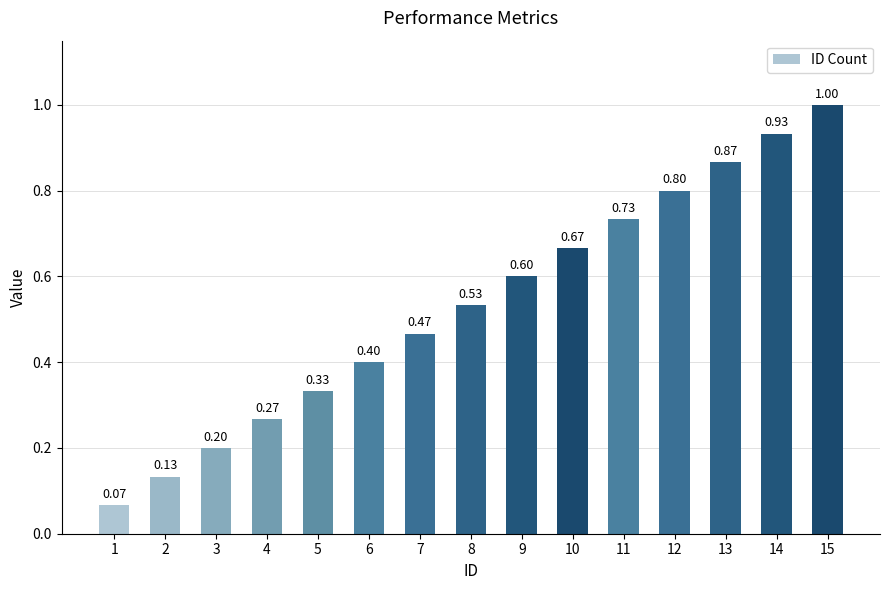

What is the change in value from 6 to 8?

+0.1